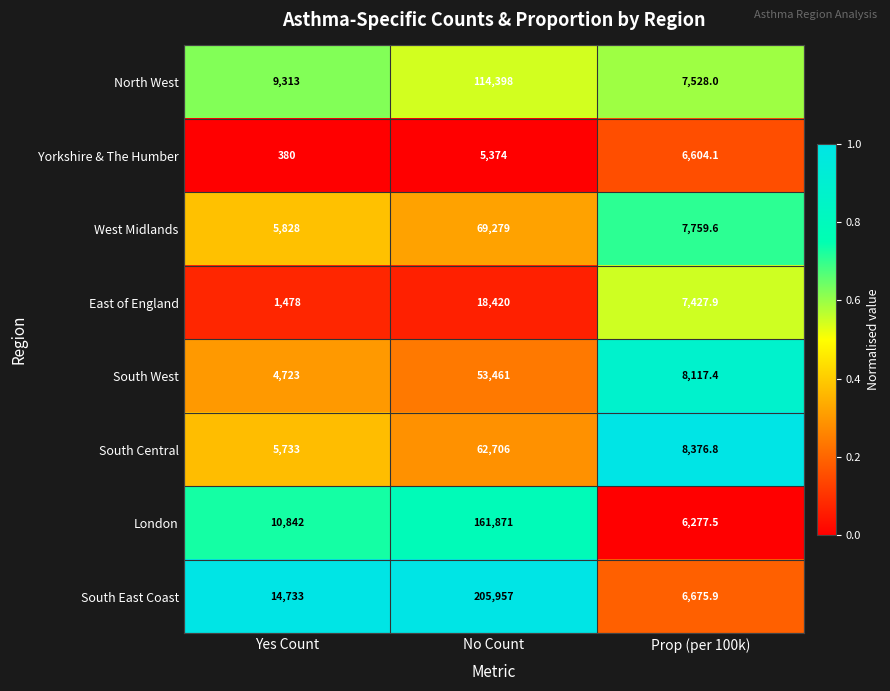

What is the sum of the West Midlands values at Yes Count and Prop (per 100k)?

13587.6